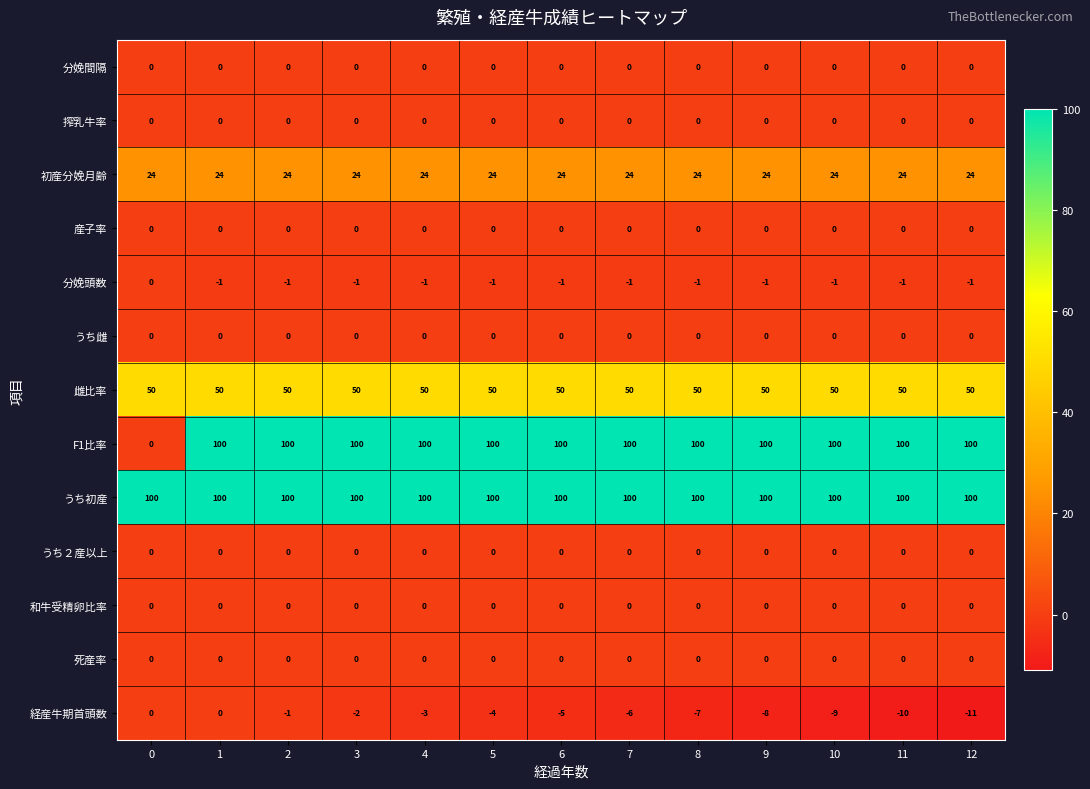

What is the total value across all series at 5?

269